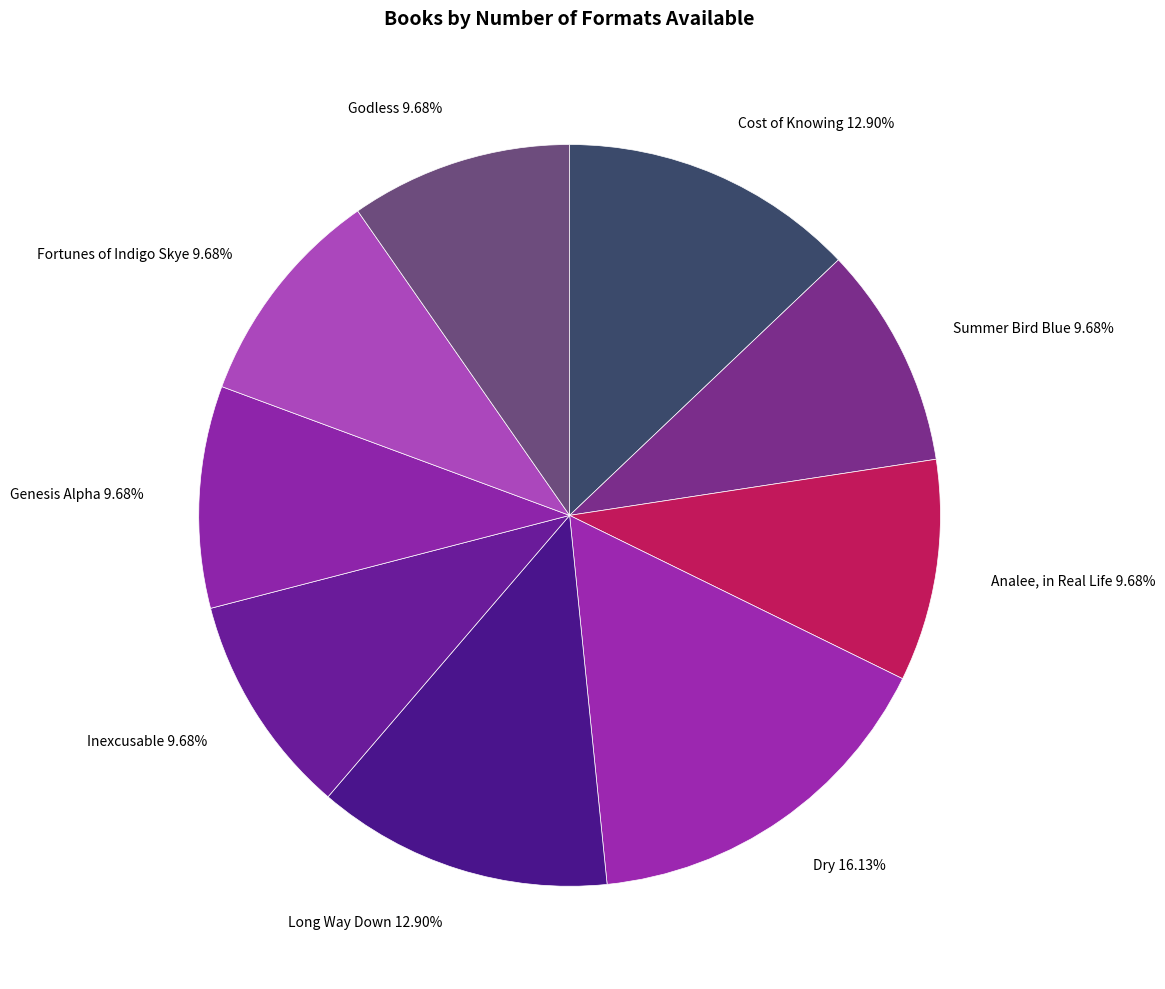

Which has a higher value, Long Way Down 12.90% or Inexcusable 9.68%?

Long Way Down 12.90%